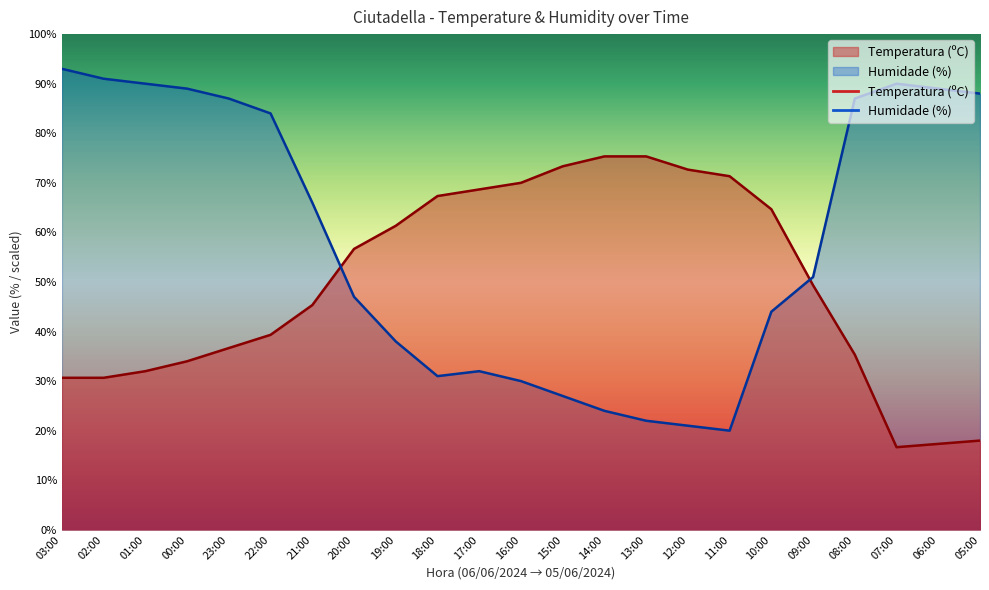

What is the spread (max minus min) of values at 19:00?

23.3